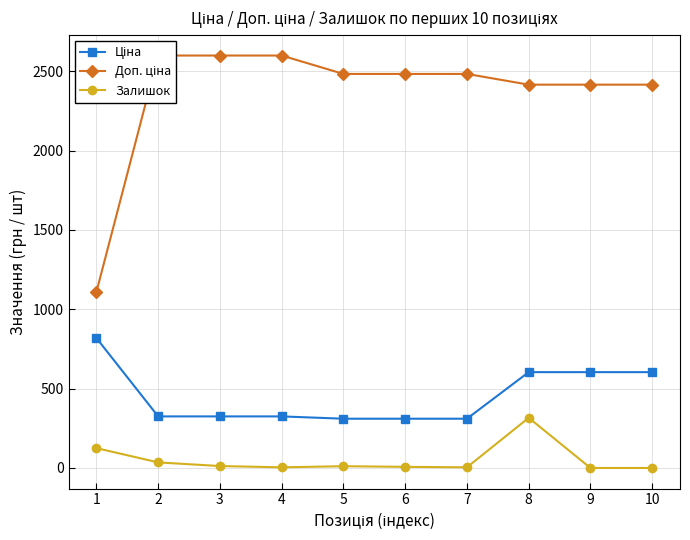

What is the average value of the Доп. ціна series?

2359.6